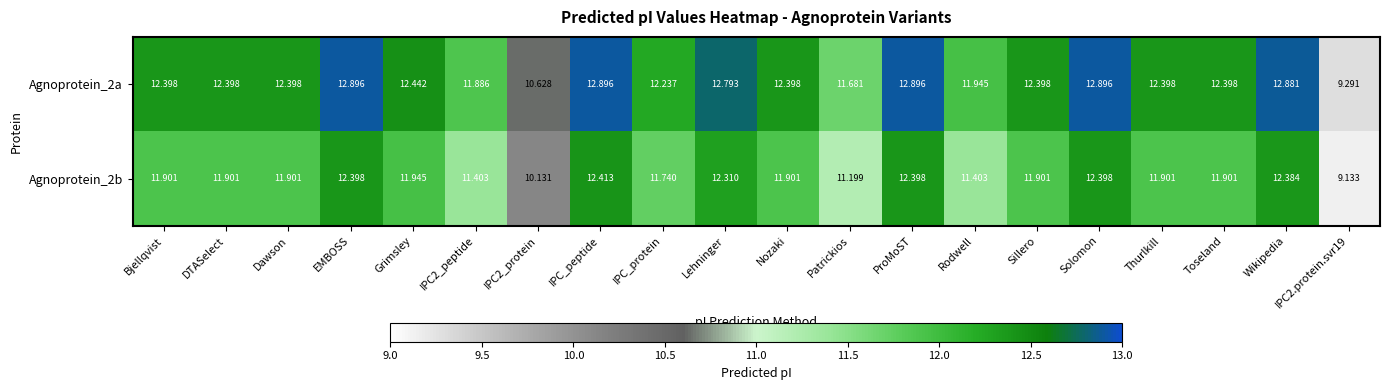

Where does the Agnoprotein_2b series first go above 11?

Bjellqvist